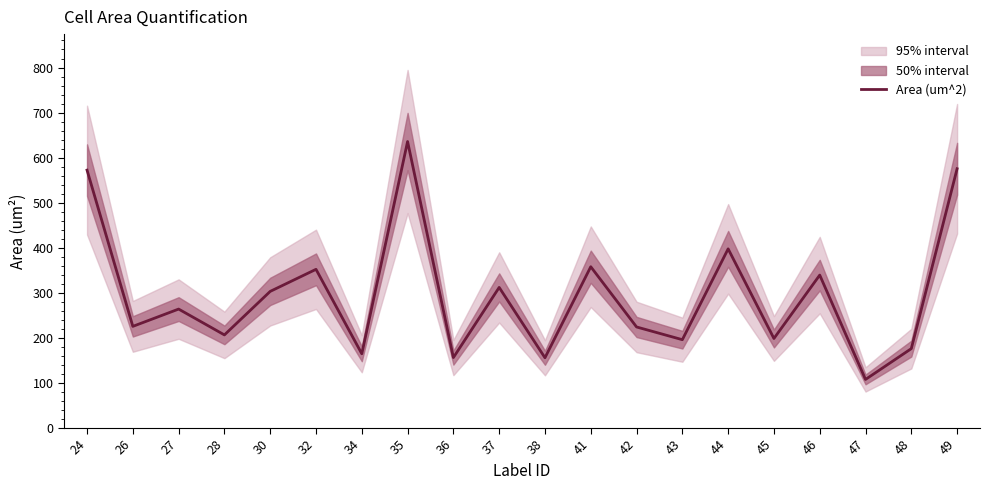

At which category does the chart reach its peak across all series?

35